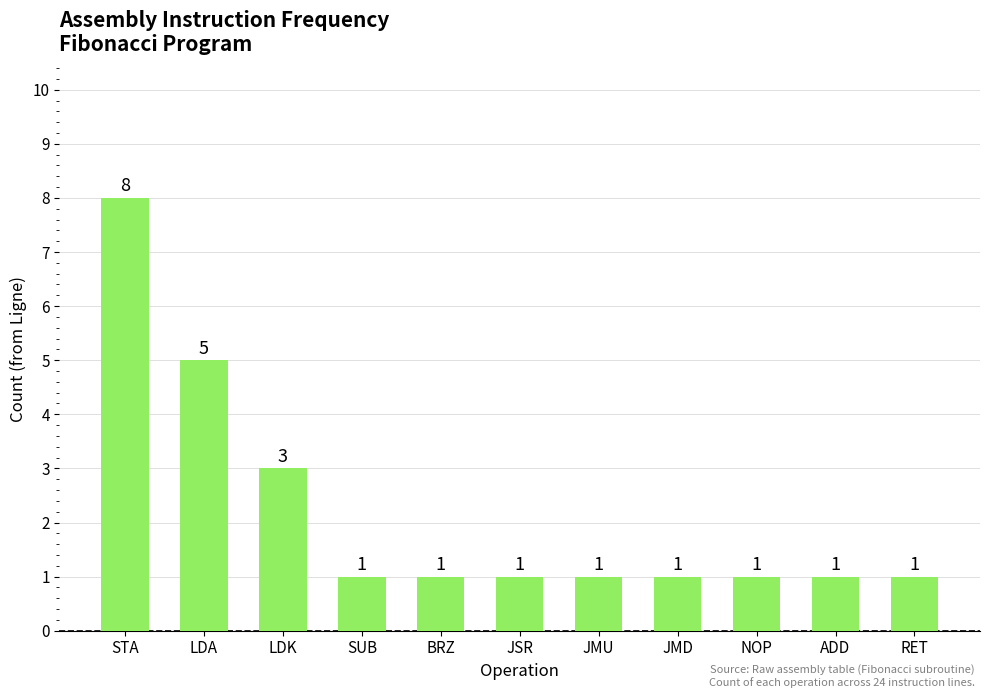

Reading left to right, transcribe all the data shown in this chart.

8	5	3	1	1	1	1	1	1	1	1